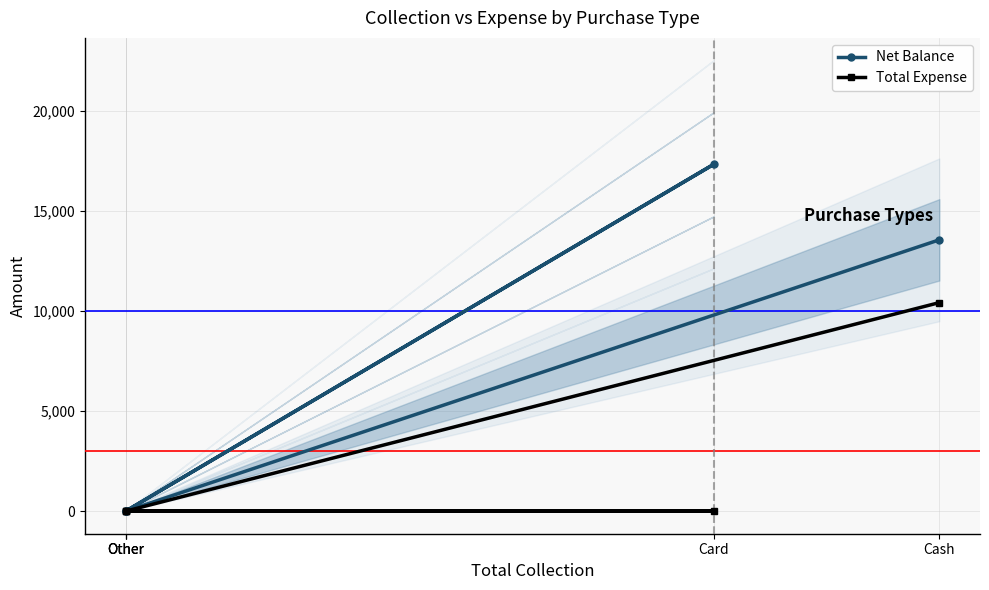

How many lines are shown in the chart?

2